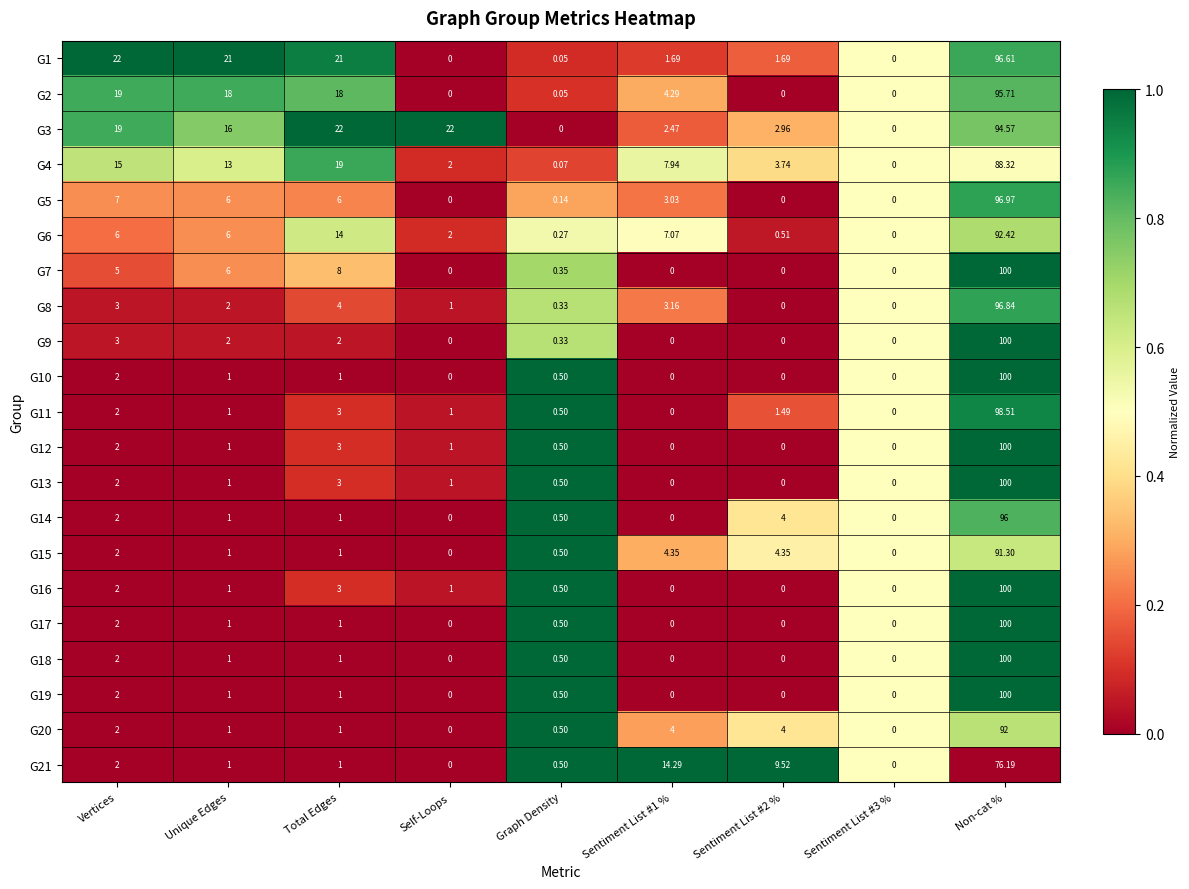

At which category is the sum across all series the highest?

Non-cat %